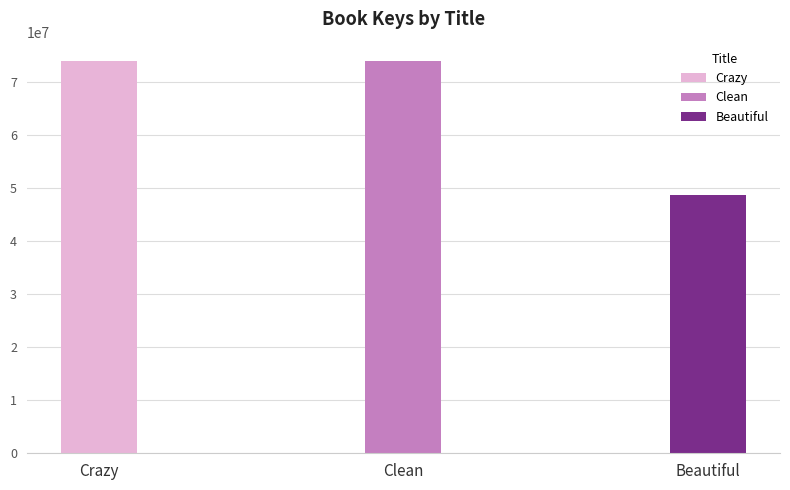

Is it true that the value at Crazy is 73979720?

True